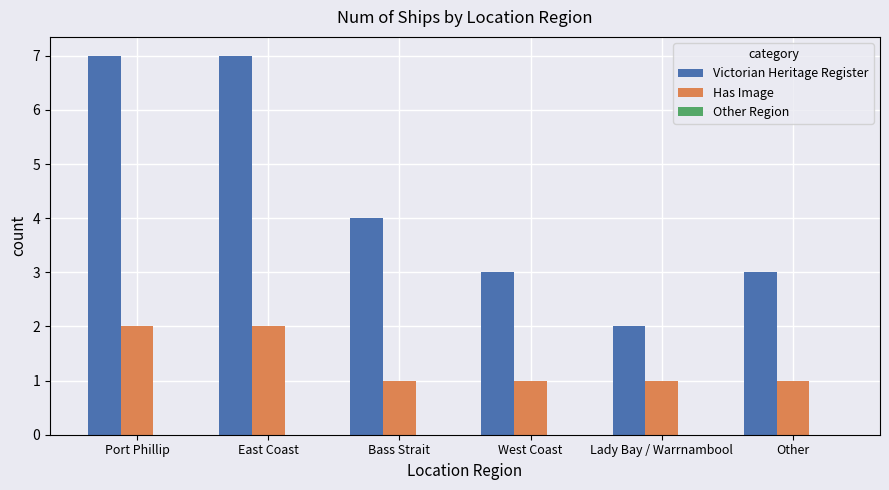

What position from the right is West Coast?

3